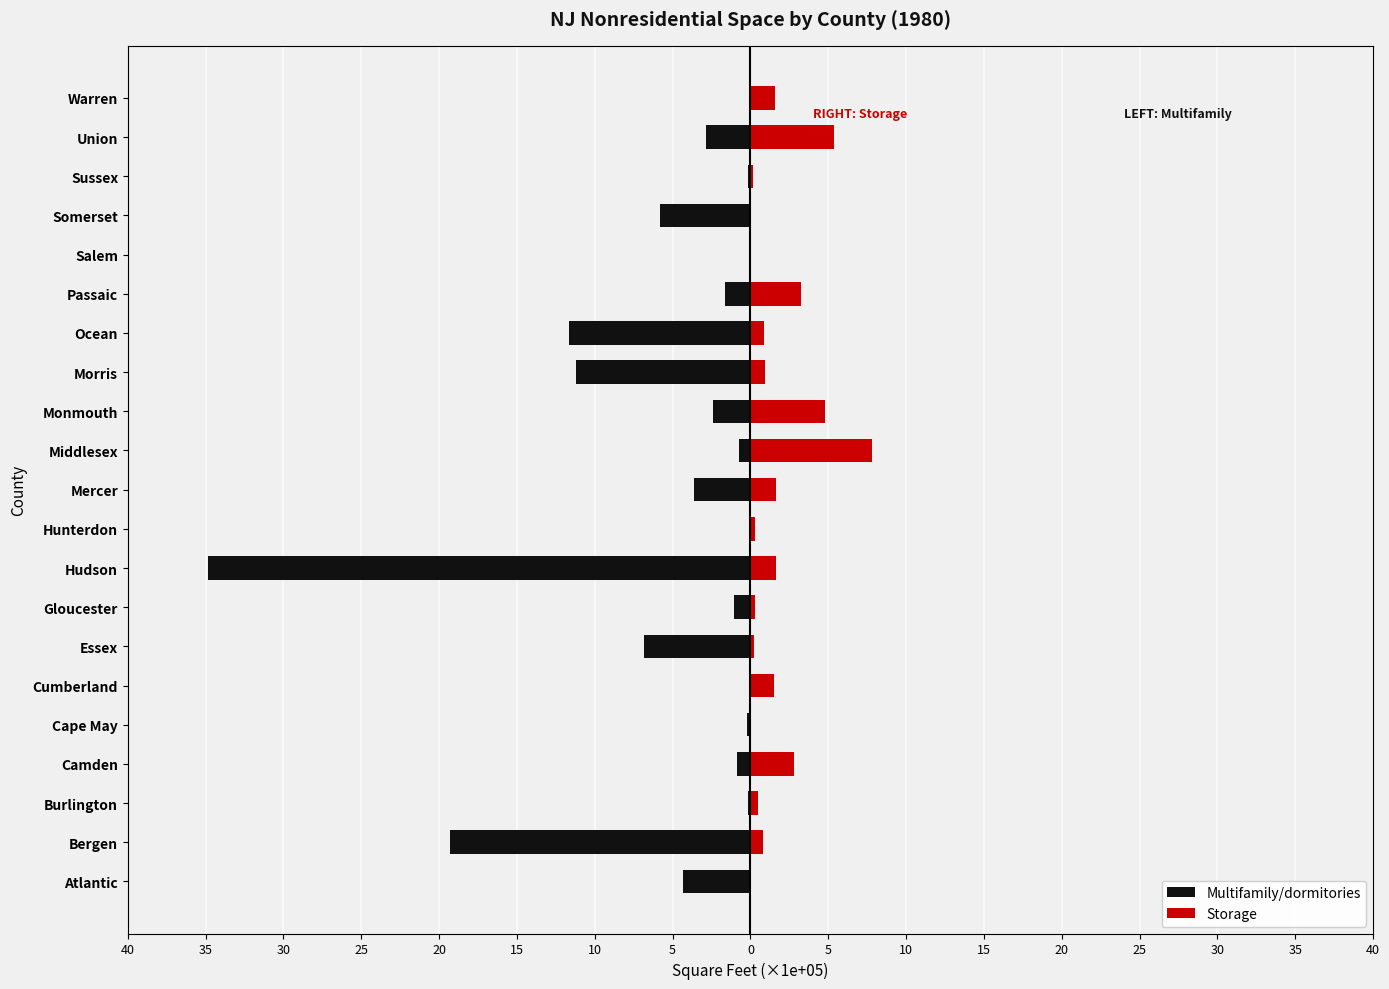

Reading left to right, transcribe all the data shown in this chart.

Multifamily/dormitories: -4.3	-19.3	-0.2	-0.9	-0.2	0.0	-6.8	-1.0	-34.9	0.0	-3.6	-0.7	-2.4	-11.2	-11.7	-1.6	0.0	-5.8	-0.1	-2.9	-0.0
Storage: 0.1	0.8	0.5	2.8	0.0	1.5	0.2	0.3	1.6	0.3	1.6	7.8	4.8	0.9	0.9	3.3	0.1	0.1	0.2	5.4	1.6